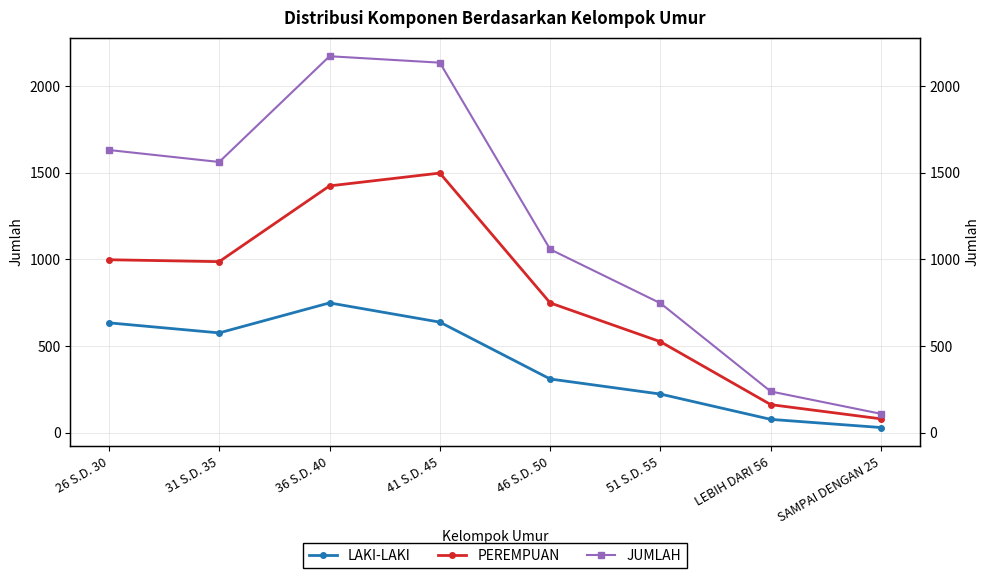

Which category has the highest value across all series?

36 S.D. 40